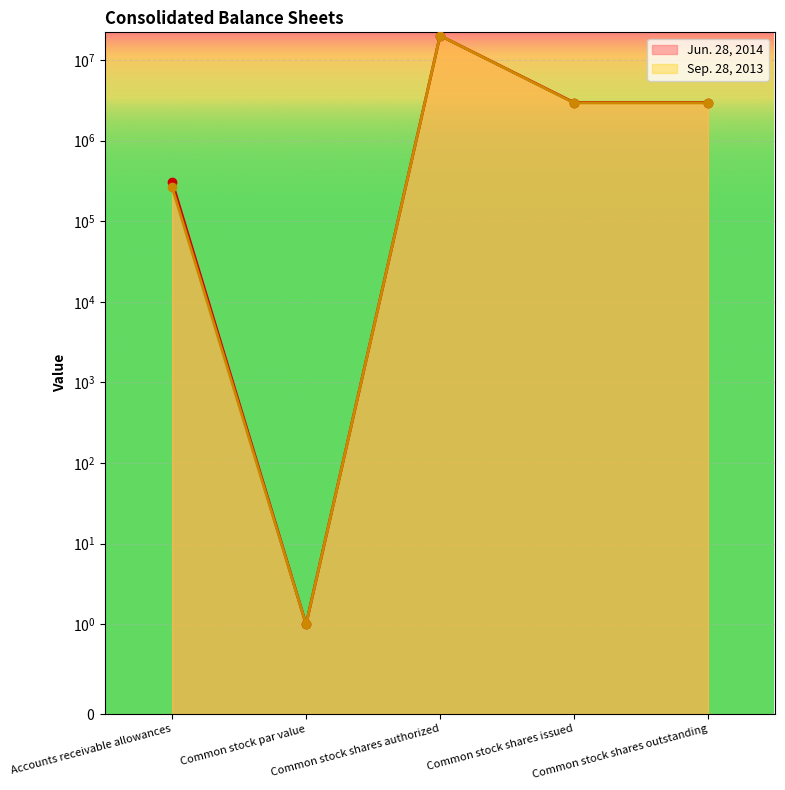

Rank the series at Common stock par value from highest to lowest value.

Jun. 28, 2014, Sep. 28, 2013